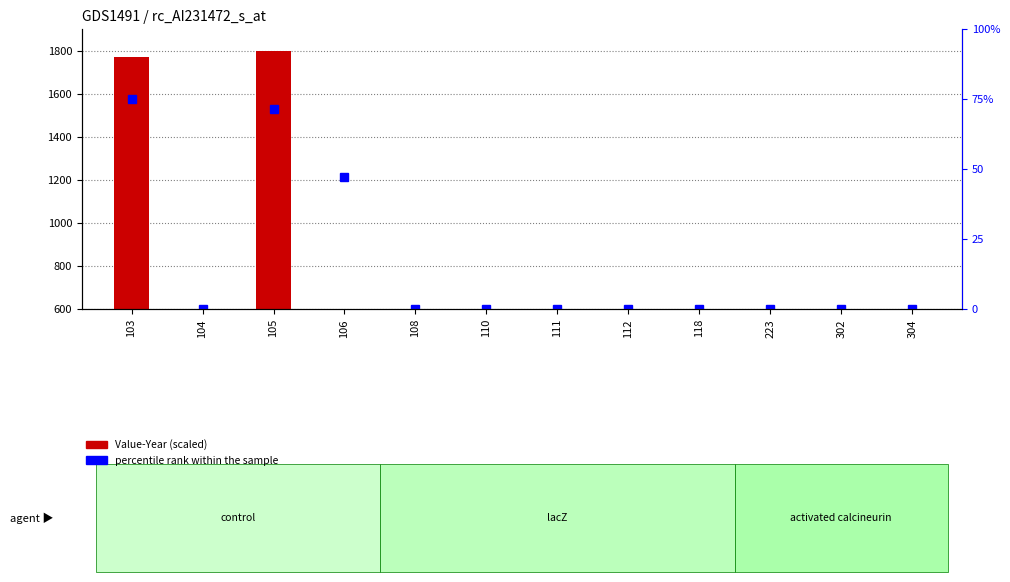

True or false: Value-Year (scaled) has a value of 3.2 at 112.

True